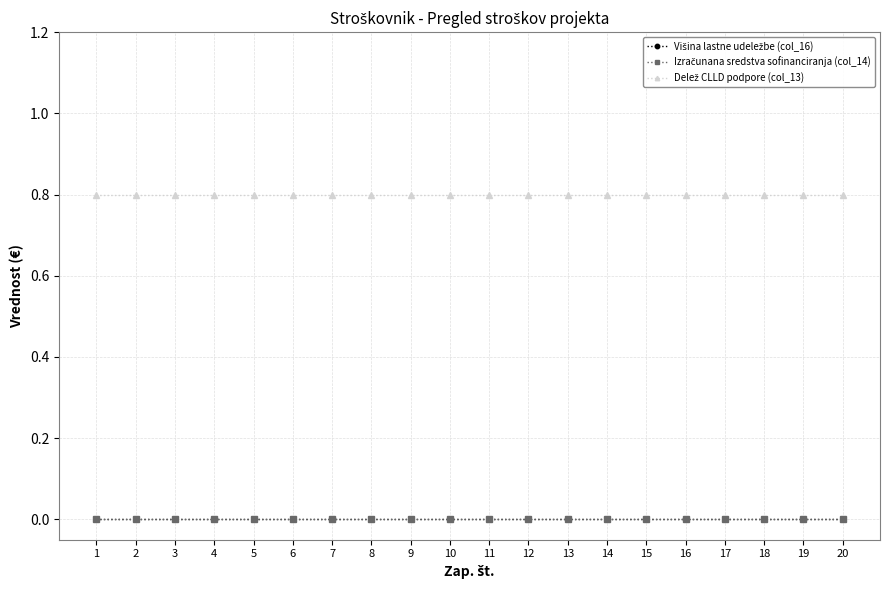

Is this an area chart (filled region under the line)?

No